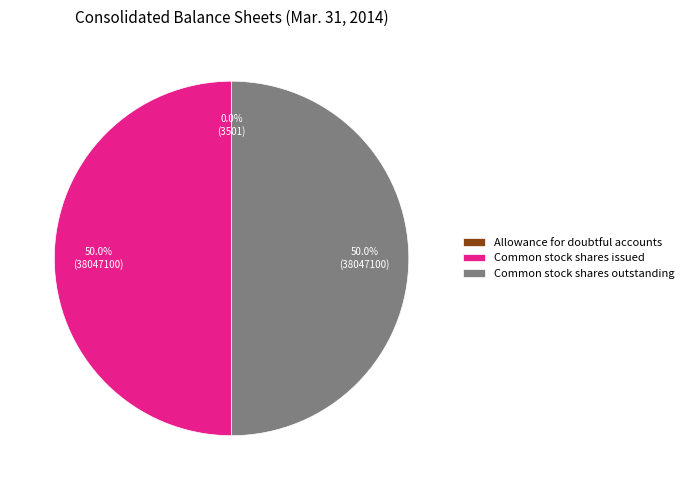

Combined, do Common stock shares issued and Common stock shares outstanding account for over 50%?

Yes